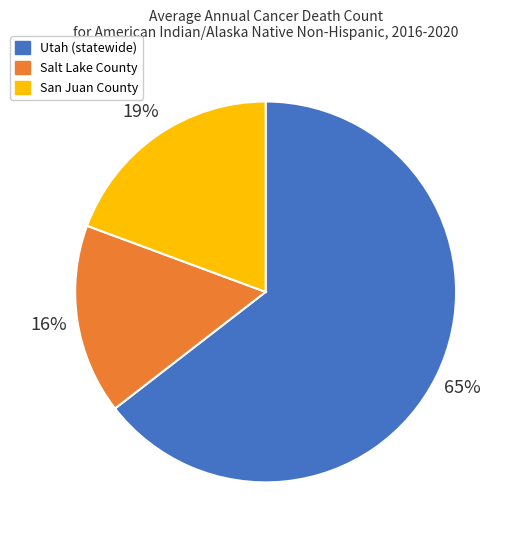

Which slice is the largest?

Utah